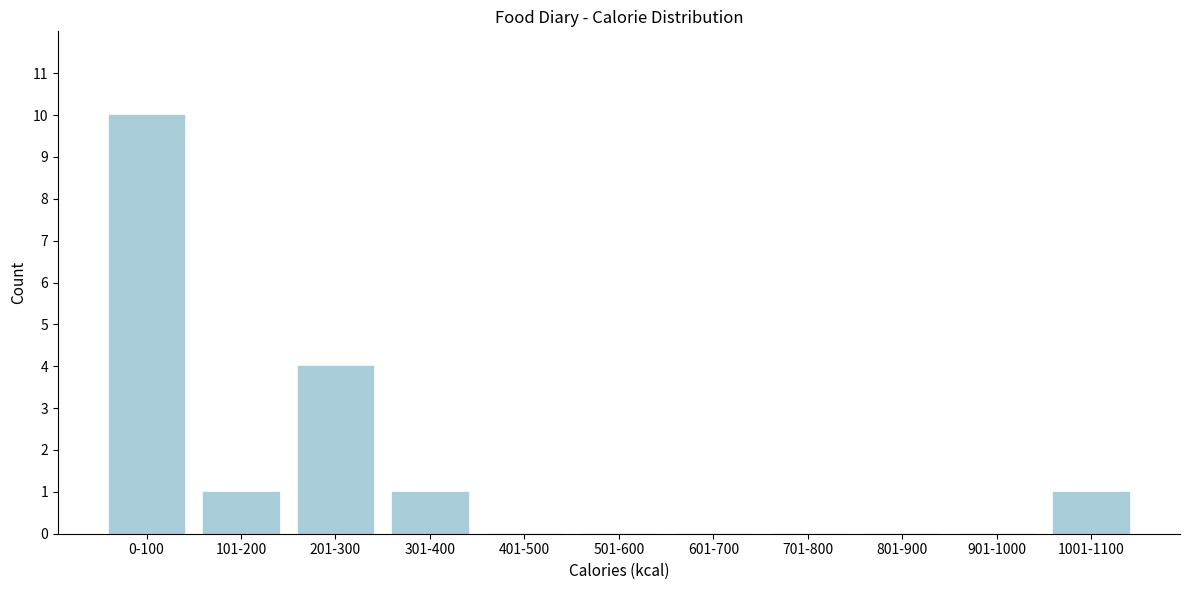

Reading left to right, list all the values displayed in this chart.

0-100=10	101-200=1	201-300=4	301-400=1	401-500=0	501-600=0	601-700=0	701-800=0	801-900=0	901-1000=0	1001-1100=1